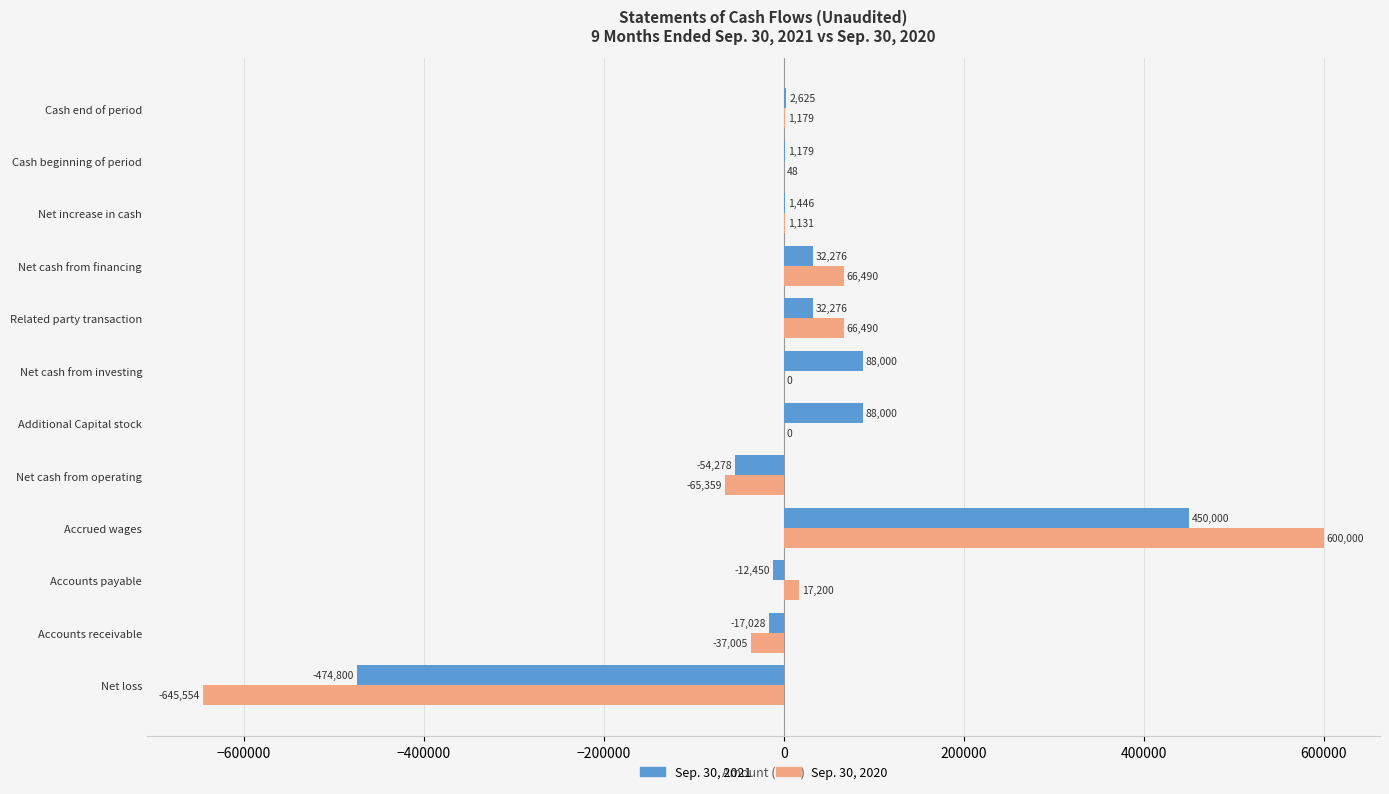

What is the maximum value for Sep. 30, 2021?

450000